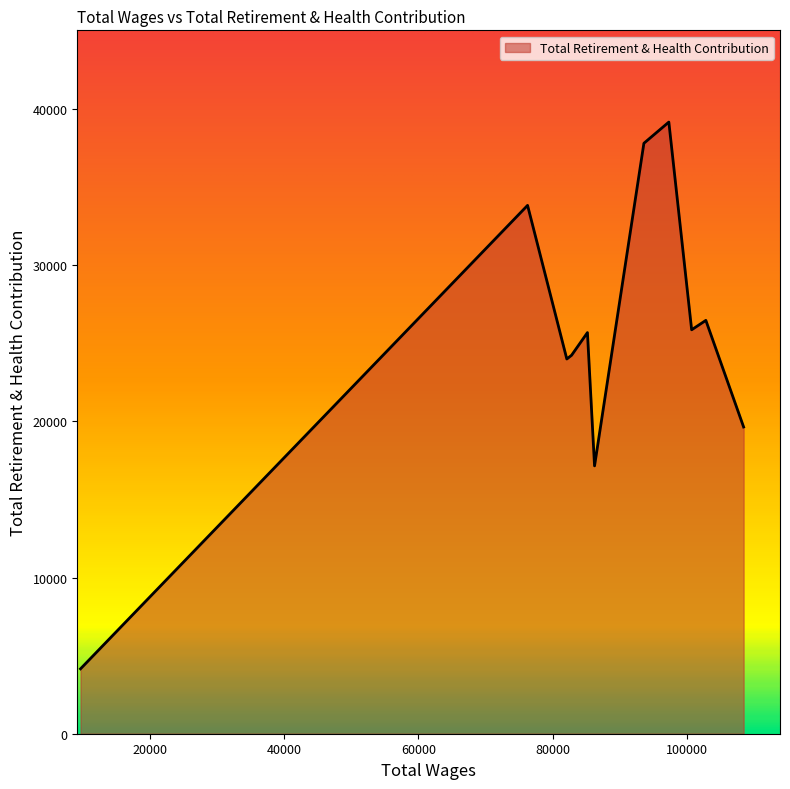

What is the smallest value displayed?

4155